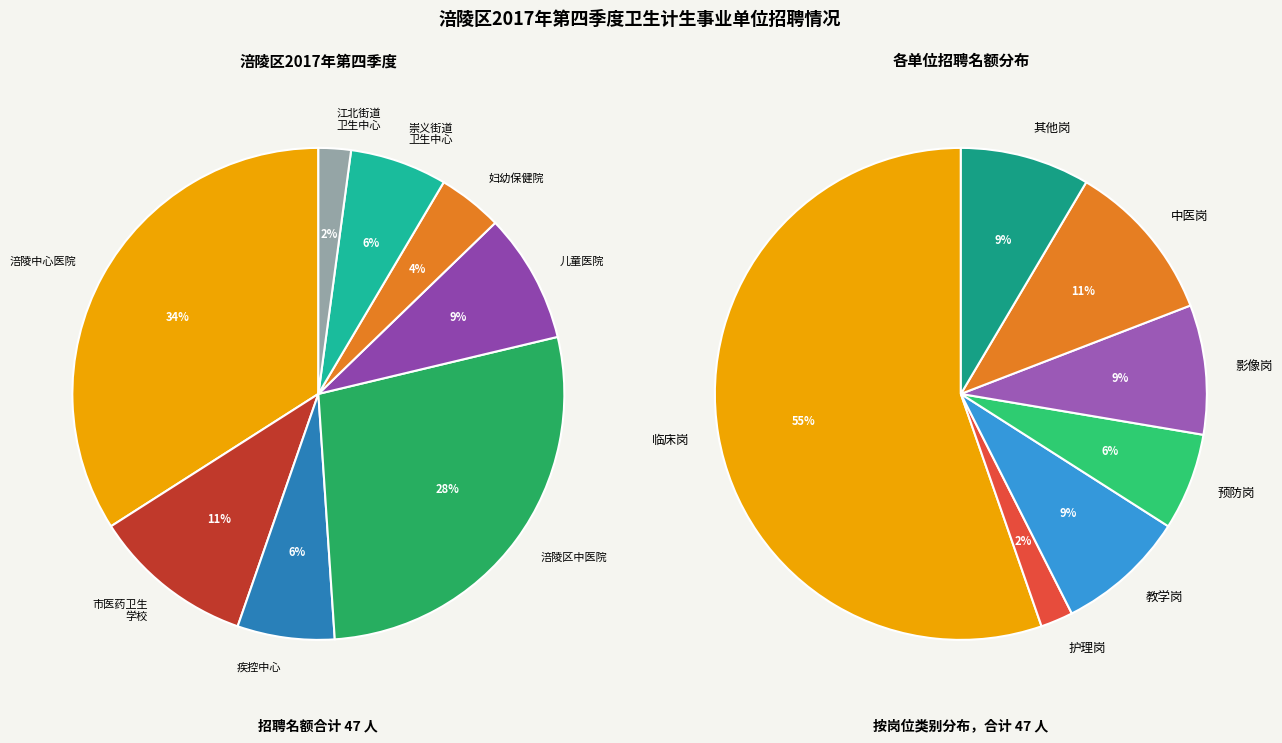

Is the sum of 涪陵中心医院 and 涪陵区中医院 greater than half?

Yes